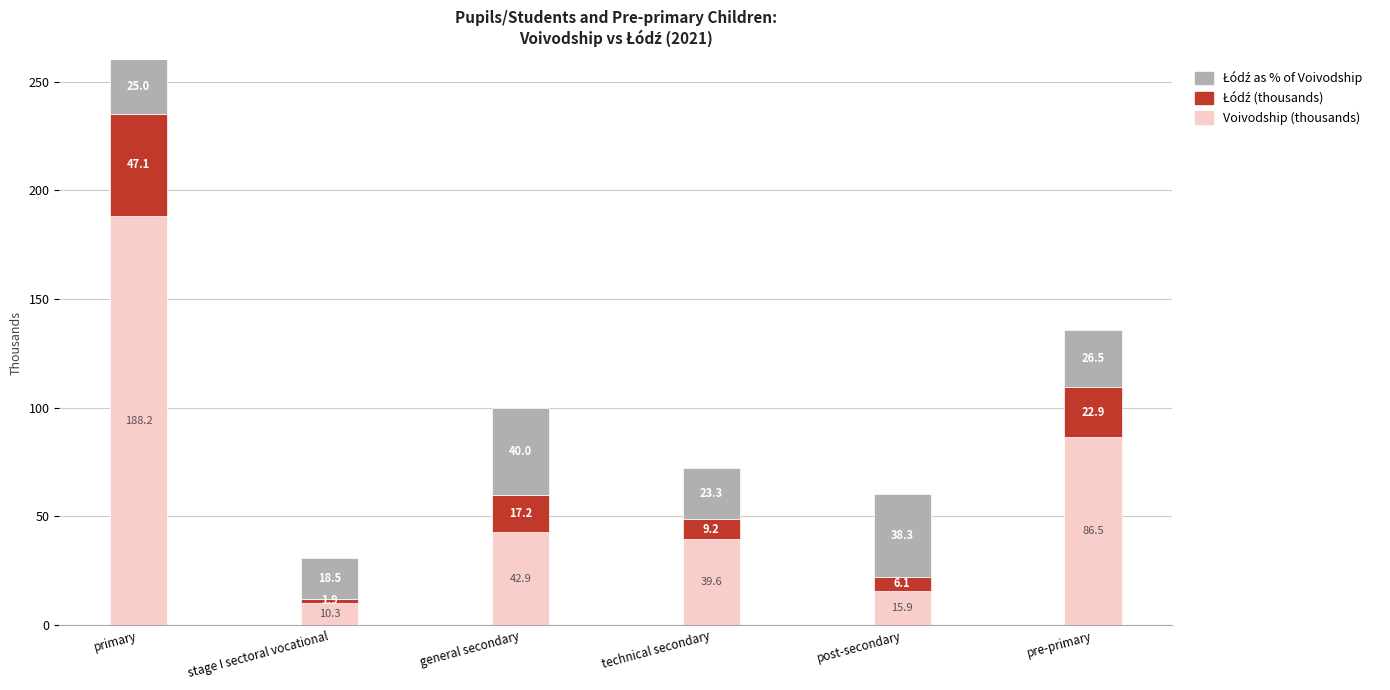

Which category has the lowest value in the Voivodship (thousands) series?

stage I sectoral vocational